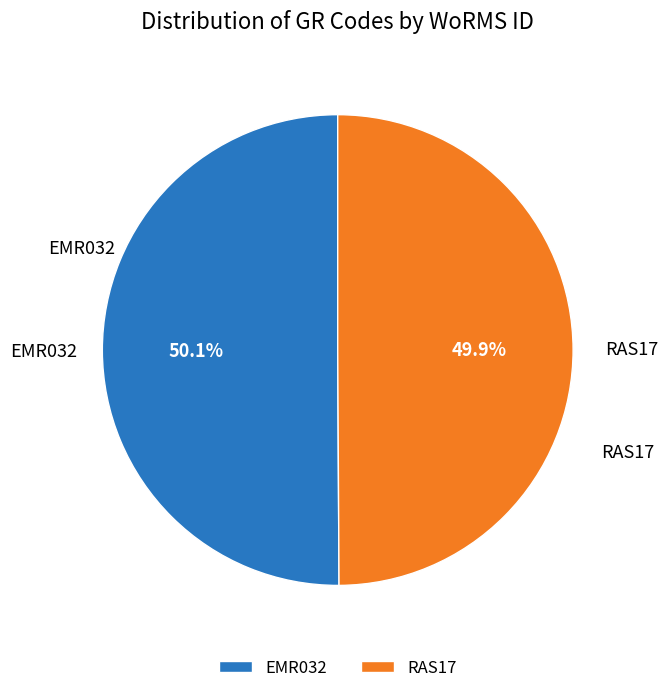

What is the ratio of the value at EMR032 to the value at RAS17?

1.0